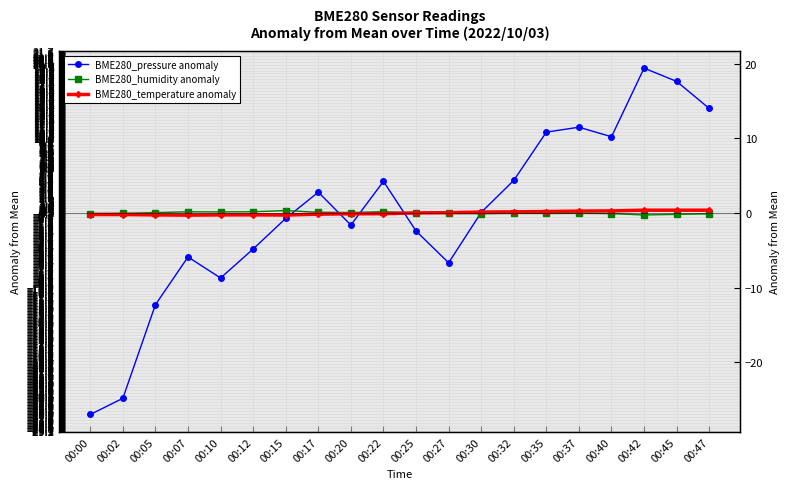

True or false: BME280_pressure anomaly and BME280_humidity anomaly intersect in this chart.

True